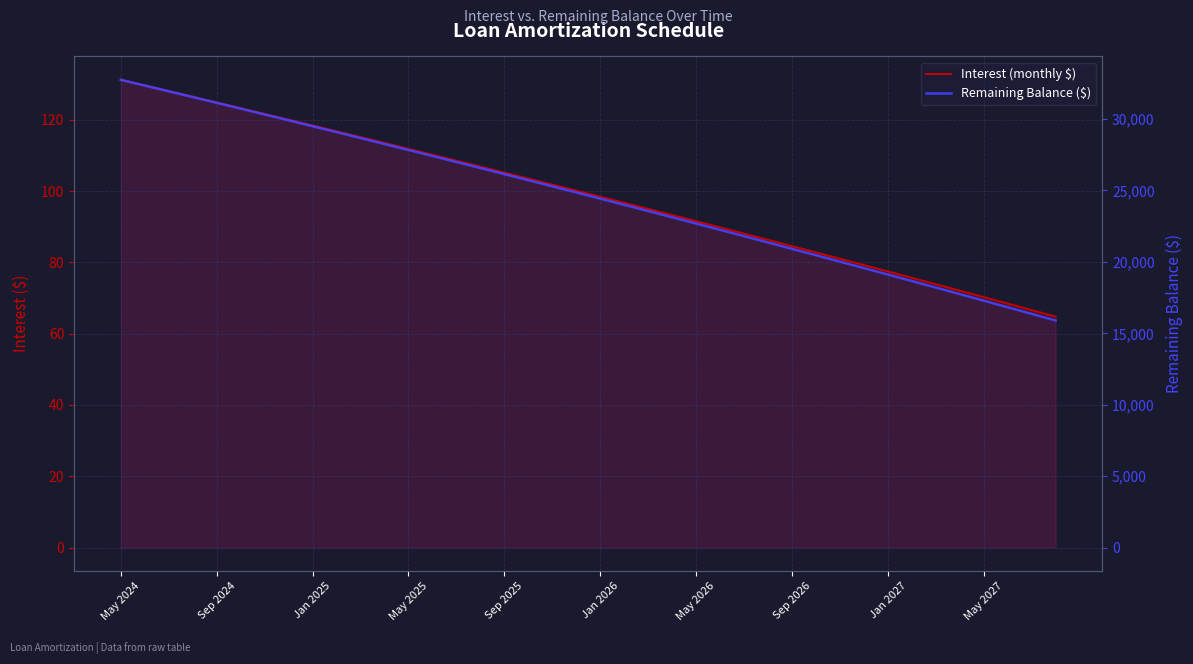

What is the sum of the Balance values at 36 and 14?

44281.0